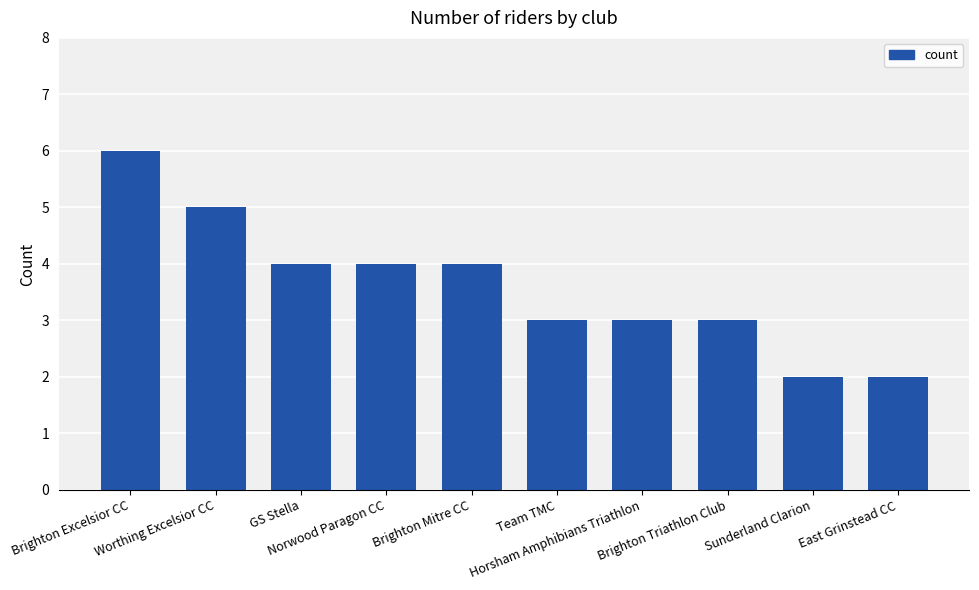

Is it true that the value at Brighton Excelsior CC is 10?

False